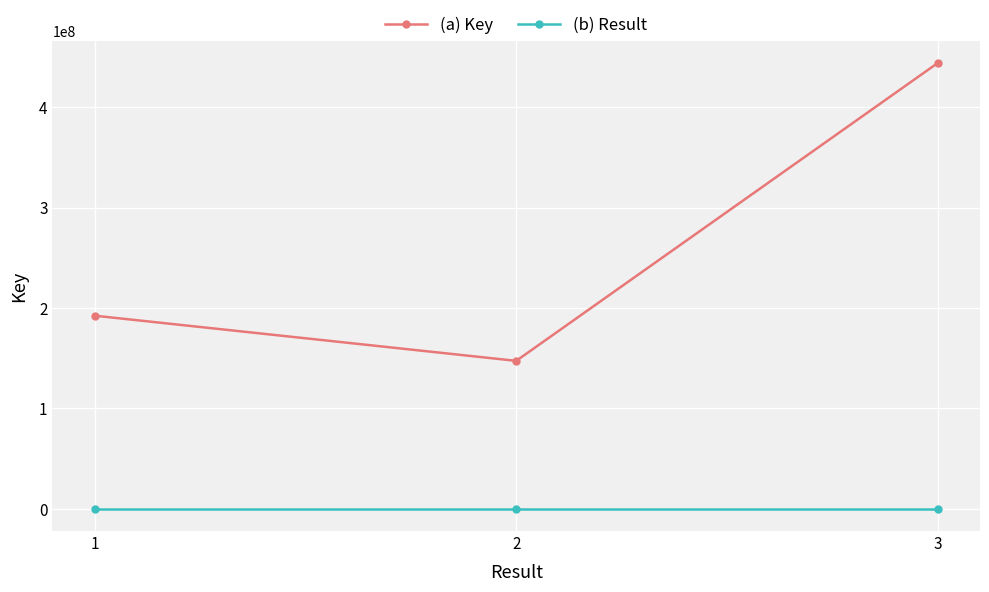

How many values in the (b) Result series are below 2?

1